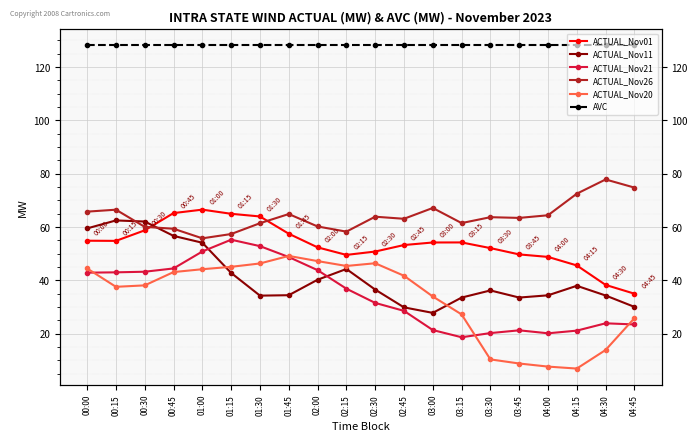

Is the value of ACTUAL_Nov01 at 03:00 greater than the value of AVC at 01:45?

No